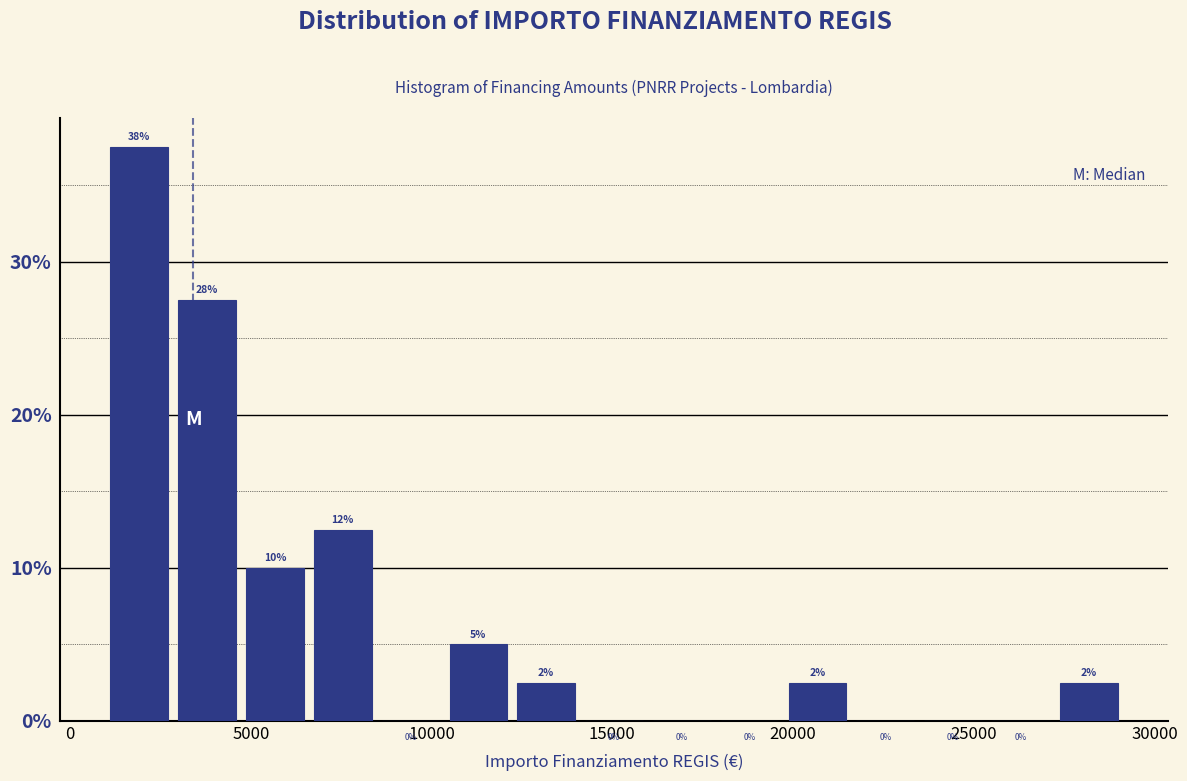

Read against the x-axis, roughly where is the centre of the tallest bar?

2000